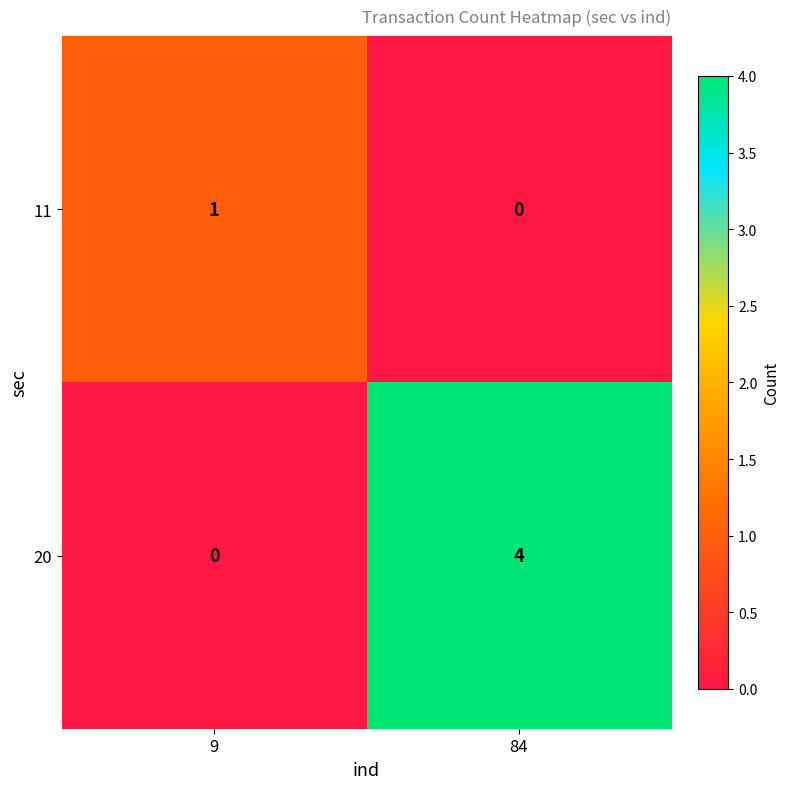

What is the maximum value shown in the chart?

4